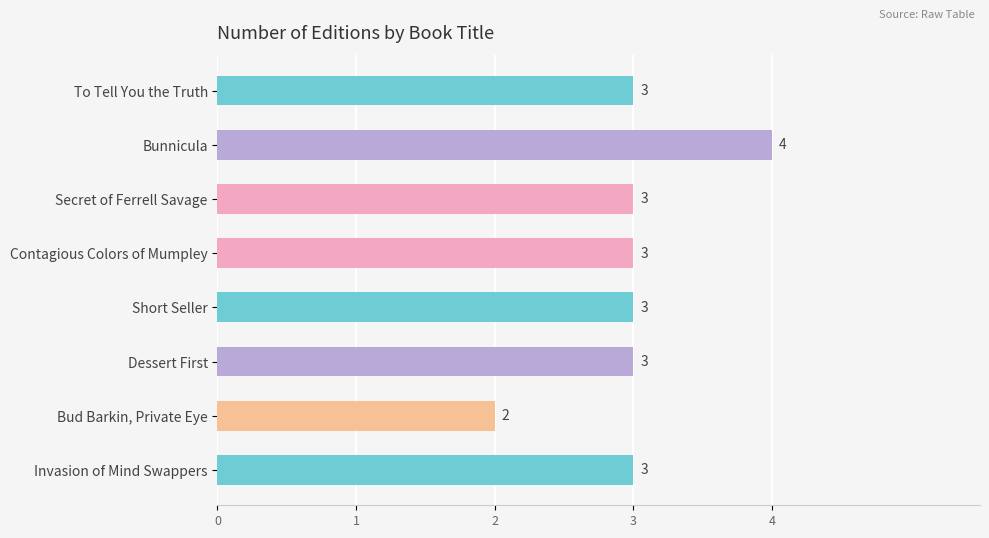

The chart shows a value of 1 at Dessert First. True or false?

False